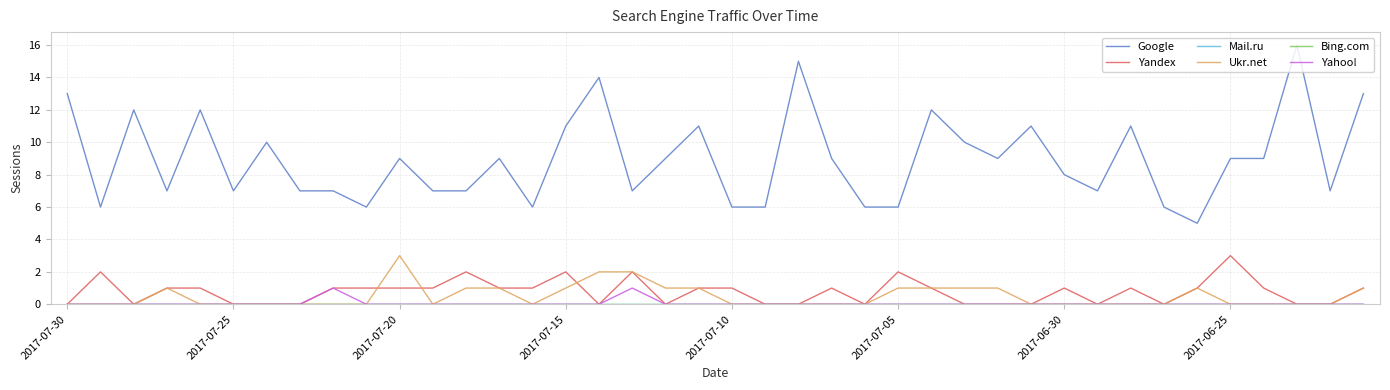

True or false: Google and Yandex cross at least once.

False